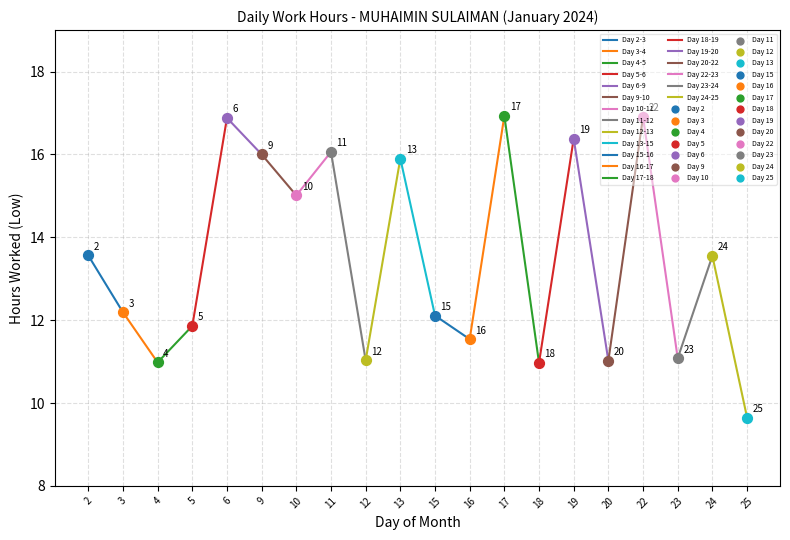

Approximately how many times larger is the value at 13 compared to 16?

1.4